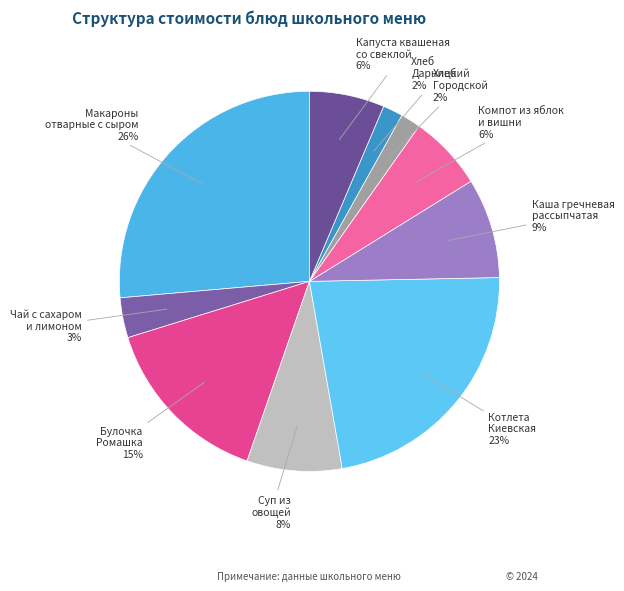

Which slice is the largest?

Макароны отварные с сыром